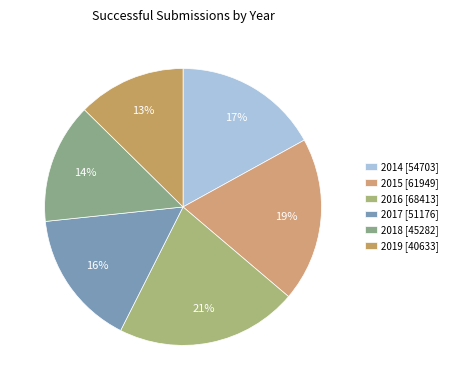

How many segments does this pie chart have?

6